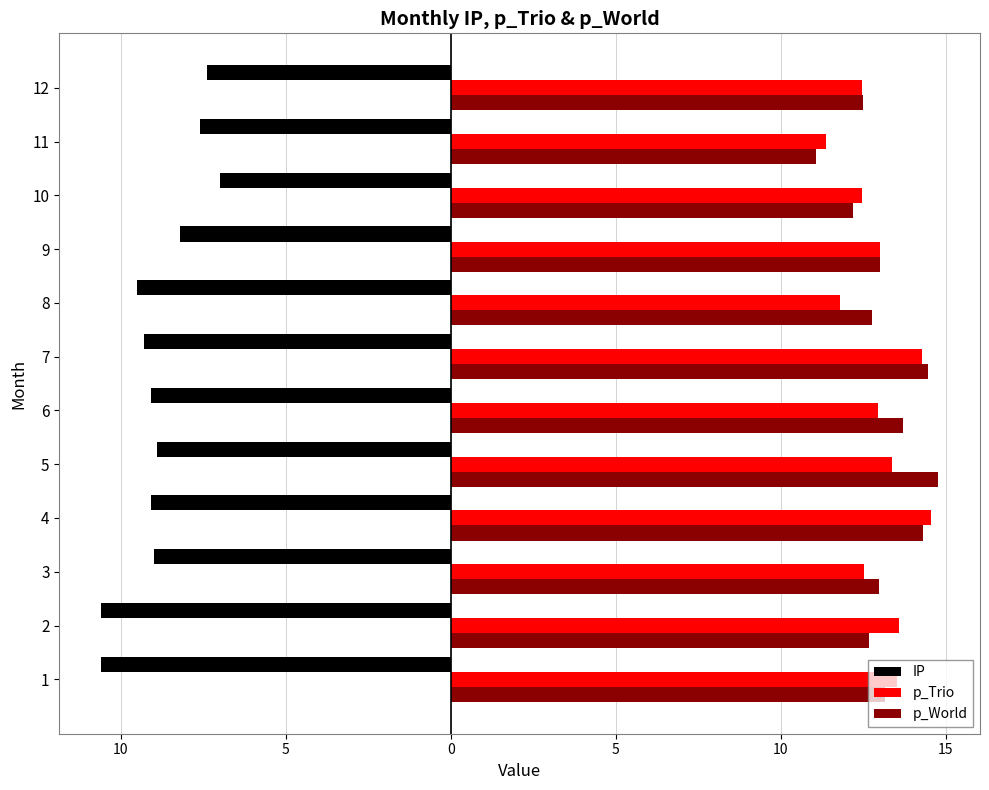

What are all the series names shown in the legend?

IP, p_Trio, p_World